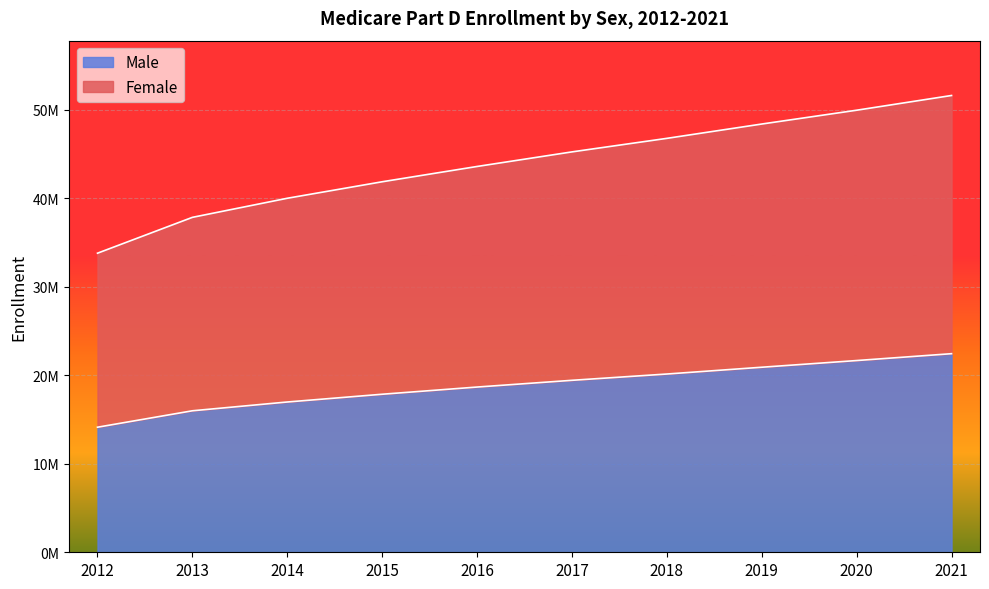

The Female series shows 59730720 at 2013. True or false?

False